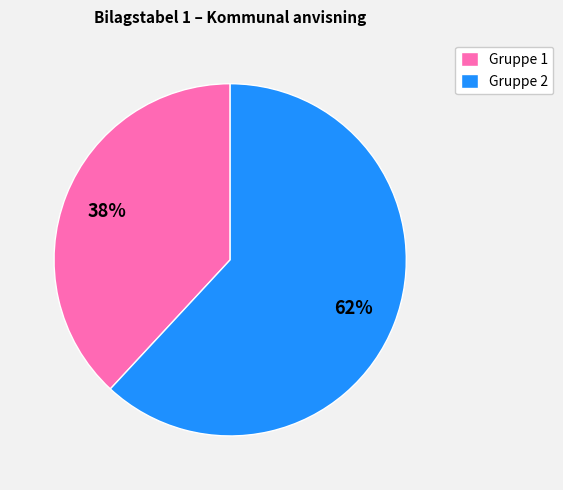

Is there a majority slice in this chart?

Yes